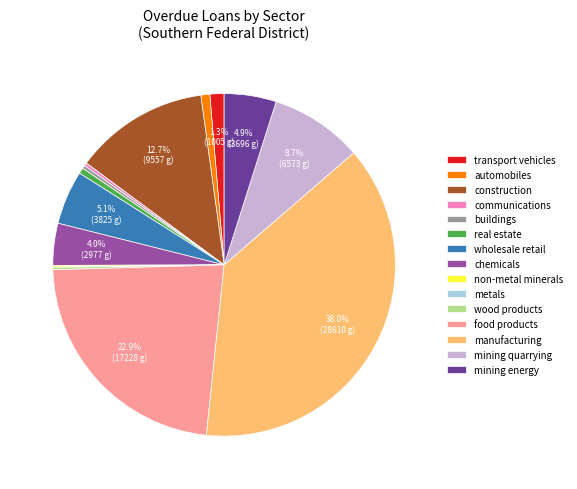

Between buildings and food products, which is larger?

food products